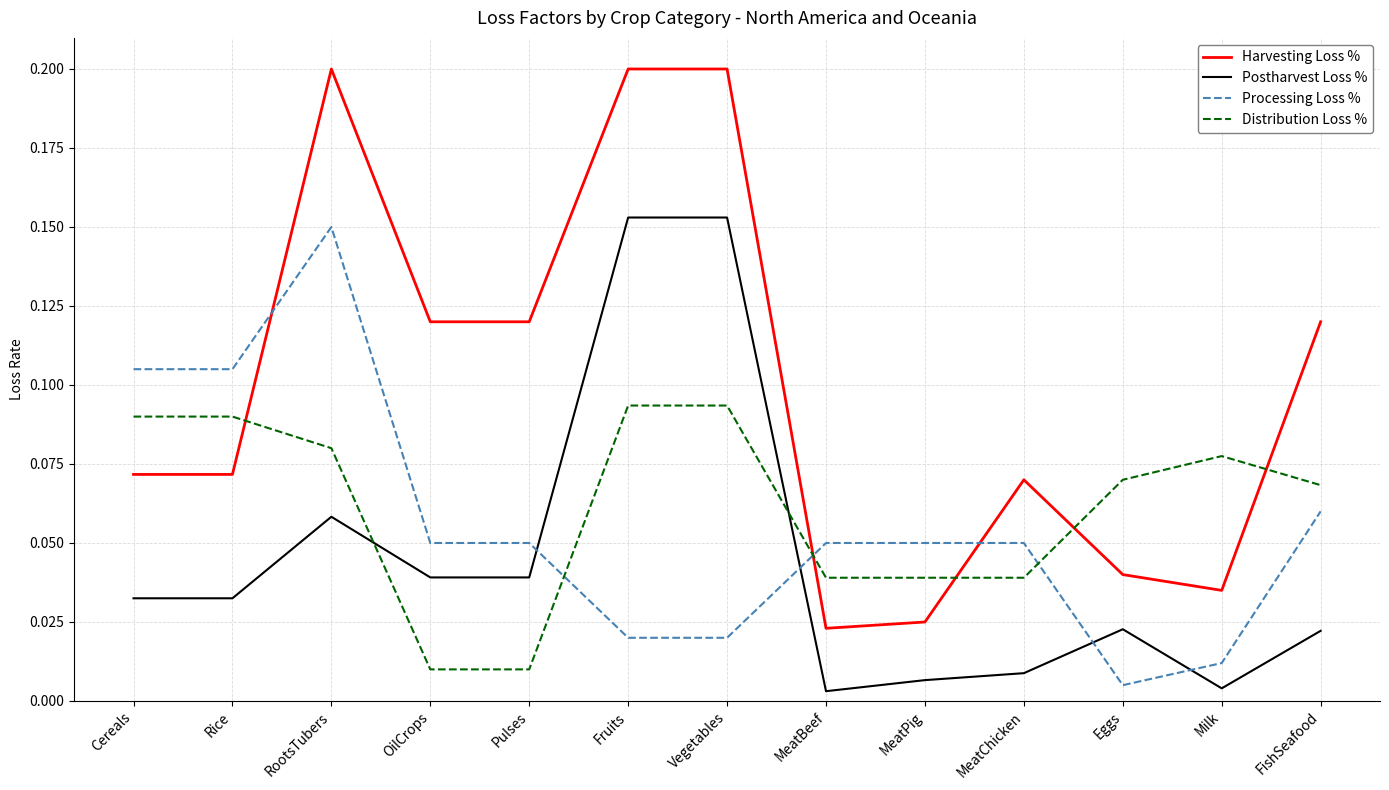

Which series changed the most between MeatBeef and FishSeafood?

Harvesting Loss %